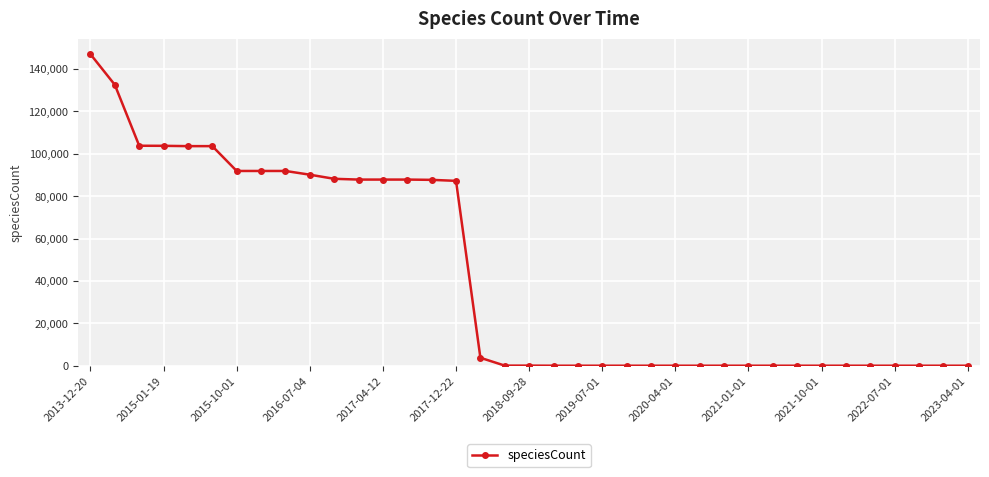

What is the value of the 14th point from the left?

87850